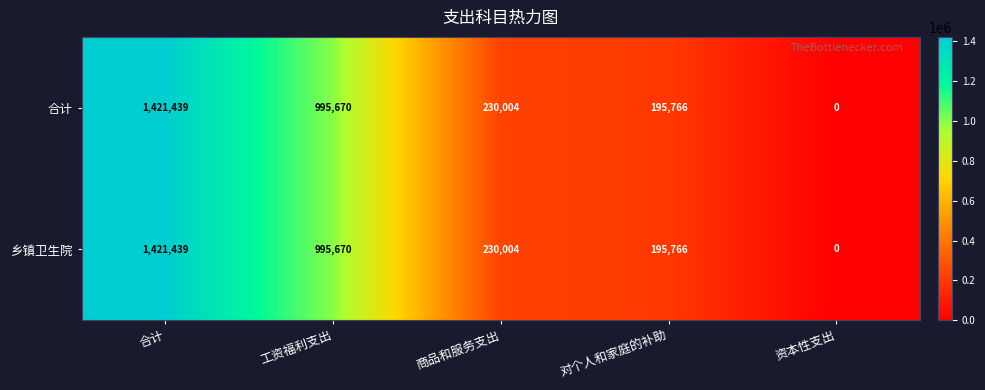

Reading left to right, transcribe all the data shown in this chart.

合计: 合计=1421439	工资福利支出=995670	商品和服务支出=230004	对个人和家庭的补助=195766	资本性支出=0
乡镇卫生院: 合计=1421439	工资福利支出=995670	商品和服务支出=230004	对个人和家庭的补助=195766	资本性支出=0